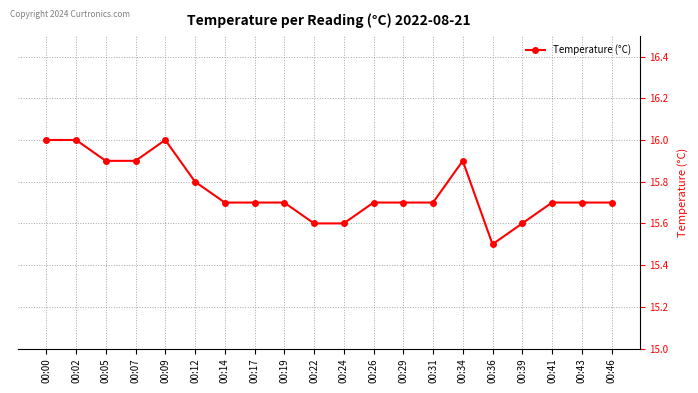

What is the value of the 7th point from the left?

15.7